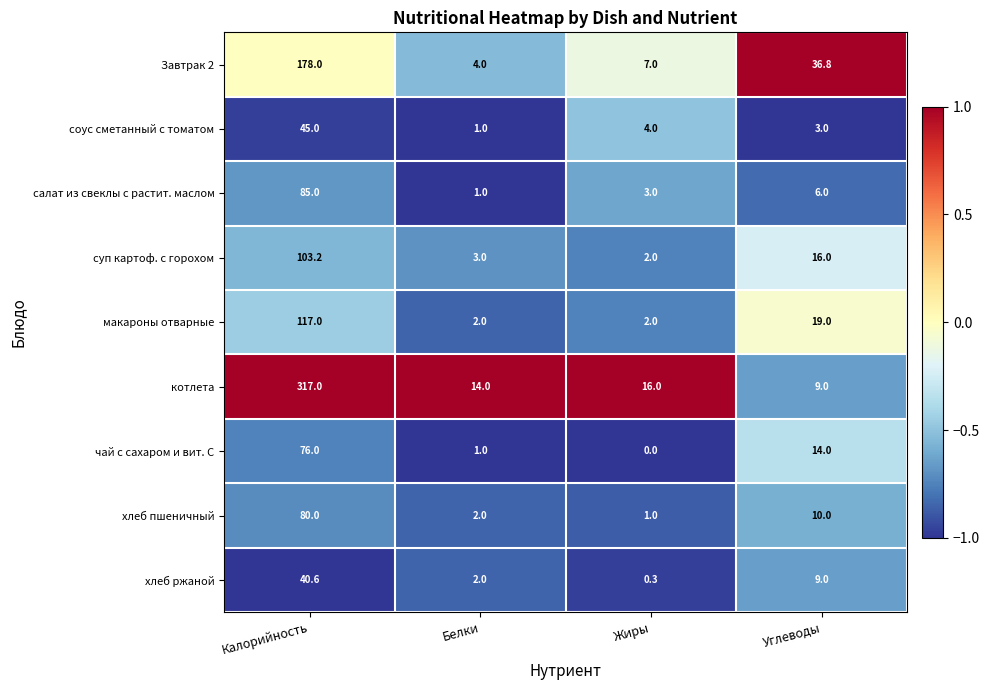

The хлеб пшеничный series shows 1.2 at Белки. True or false?

False